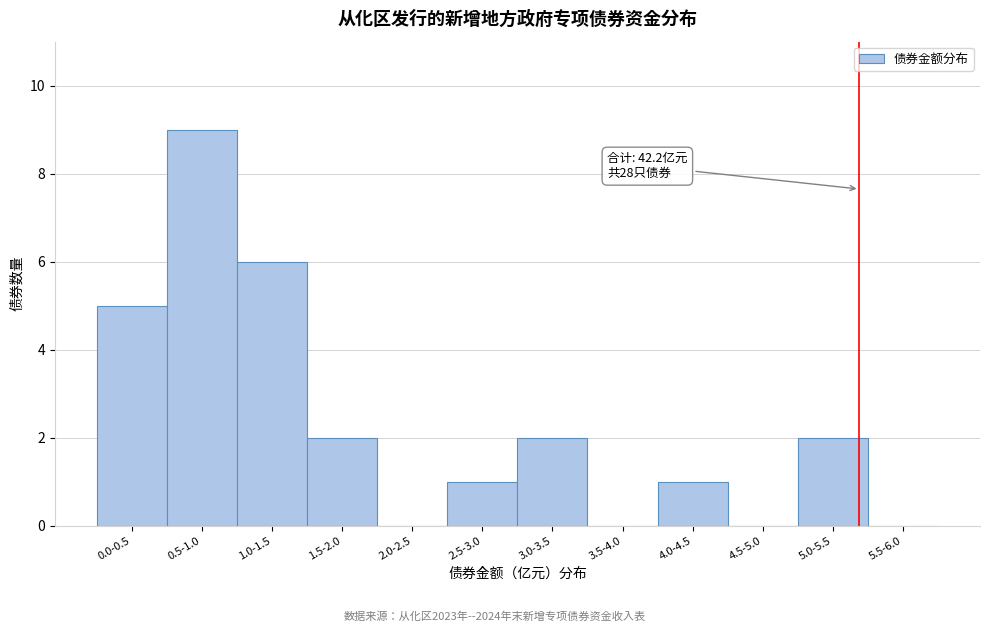

Reading left to right, transcribe all the data shown in this chart.

0.0-0.5=5	0.5-1.0=9	1.0-1.5=6	1.5-2.0=2	2.0-2.5=0	2.5-3.0=1	3.0-3.5=2	3.5-4.0=0	4.0-4.5=1	4.5-5.0=0	5.0-5.5=2	5.5-6.0=0